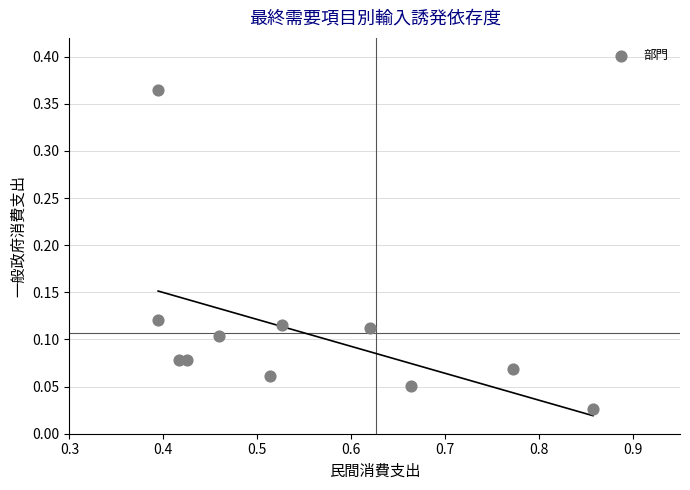

What is the average X value?

0.5